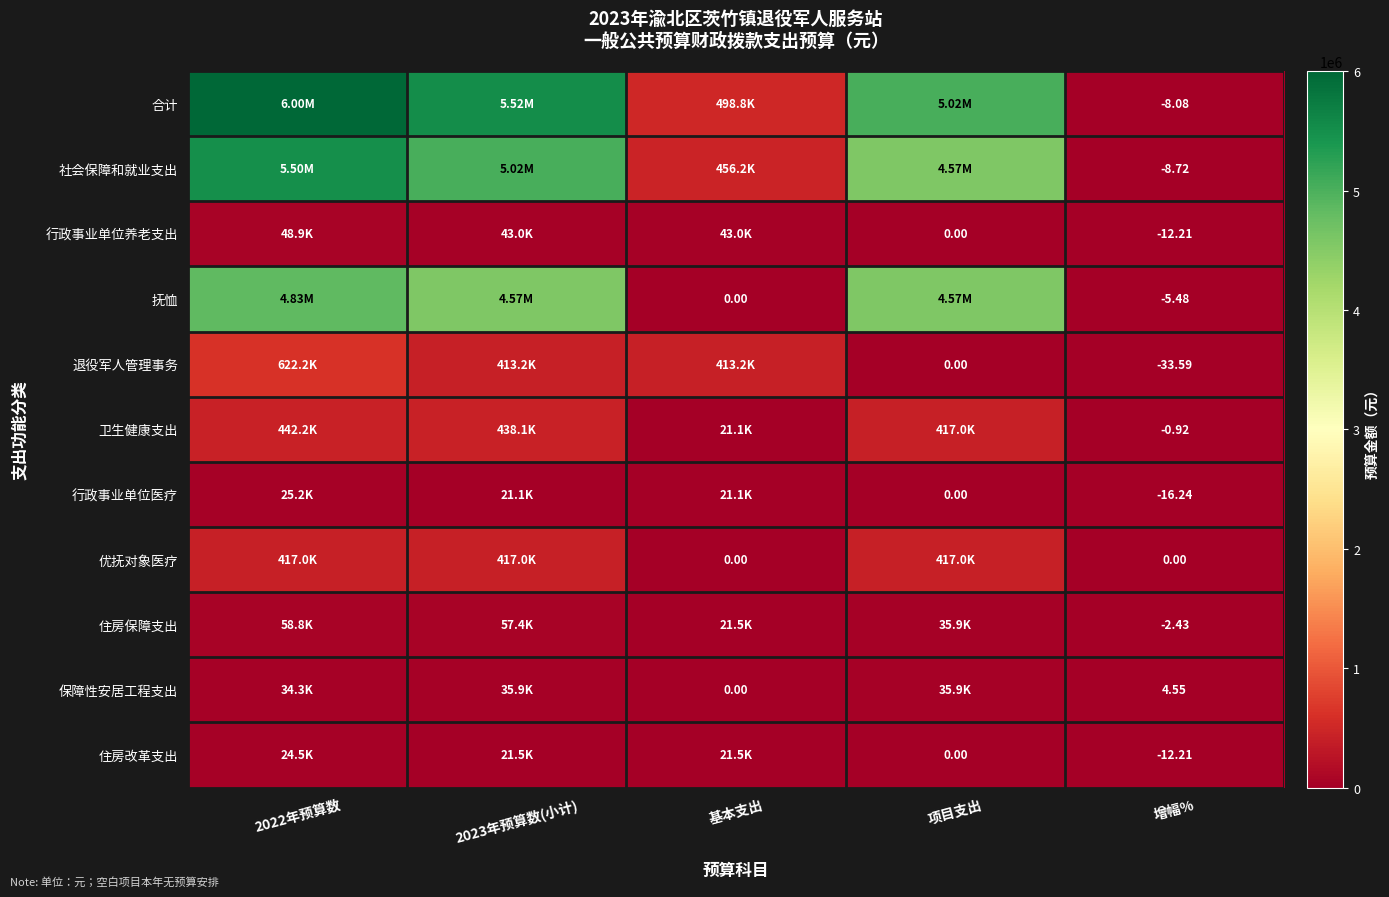

Where does the 住房改革支出 series first go above 21481?

2022年预算数